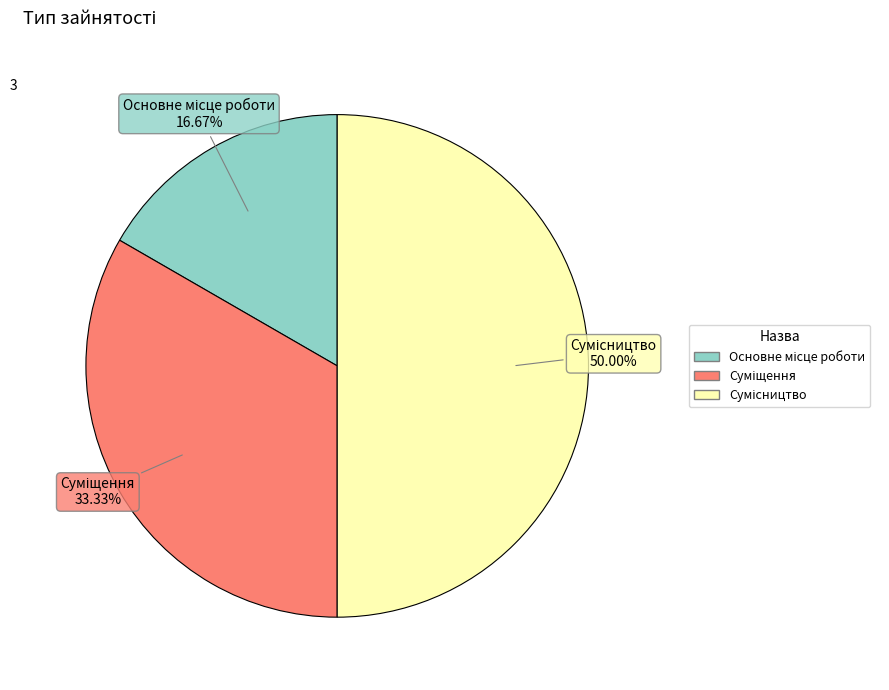

How many segments does this pie chart have?

3